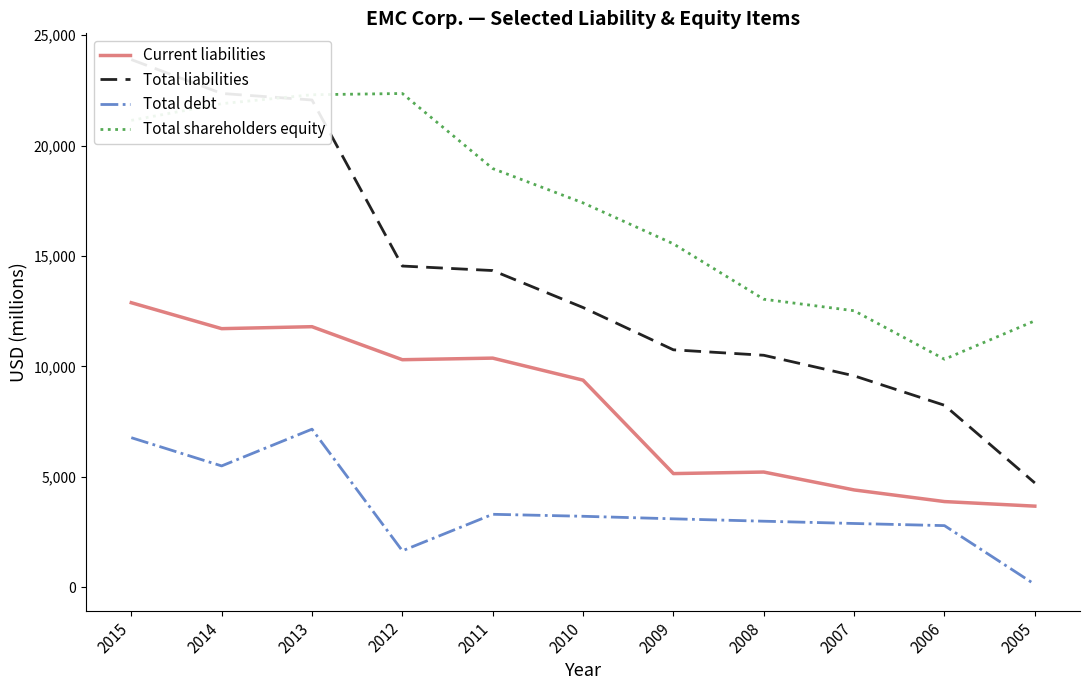

What is the sum of the Total shareholders equity values at 2005 and 2012?

34422